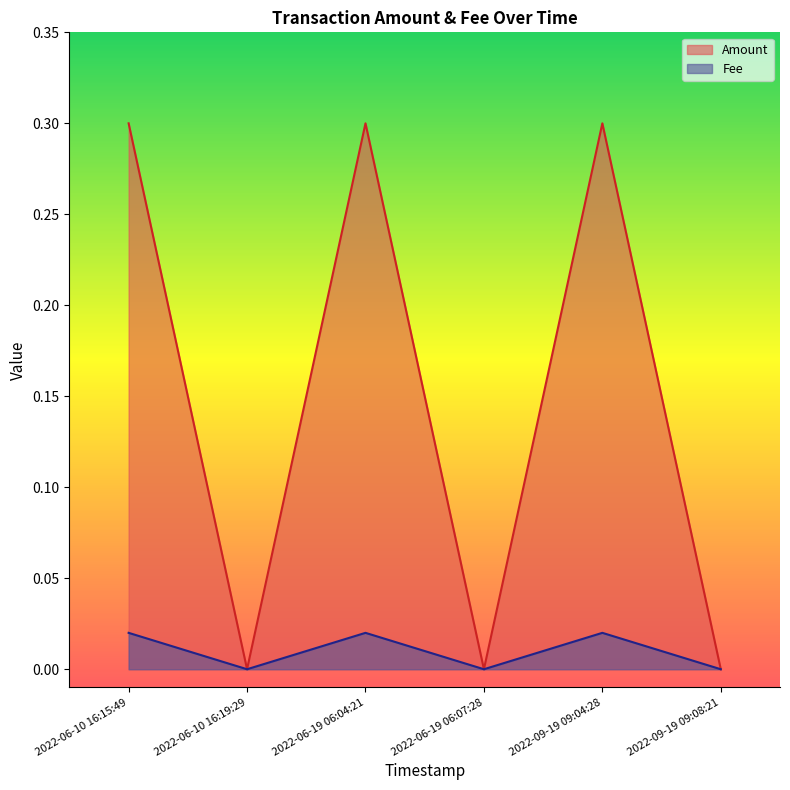

True or false: Fee and Amount cross at least once.

False